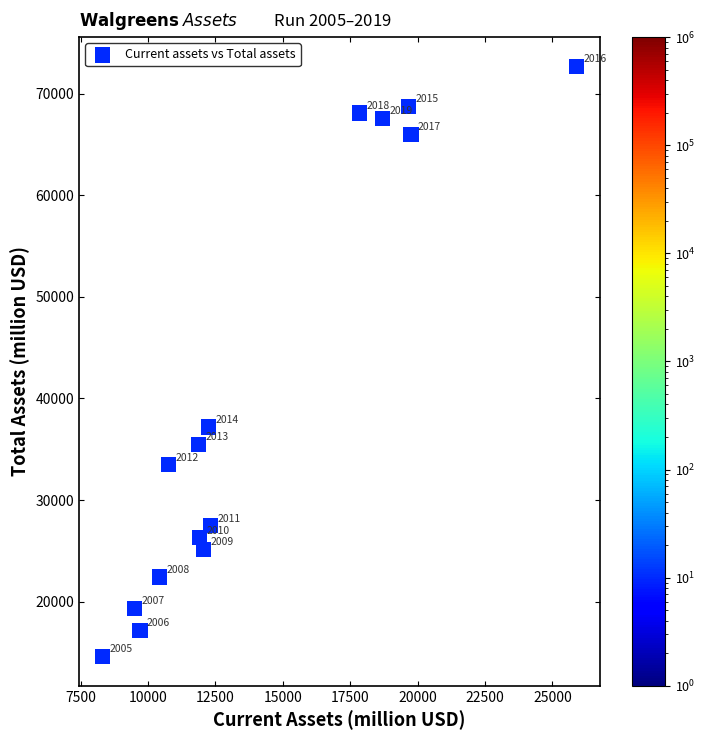

What Y value in the scatter plot is closest to 43648?

37182